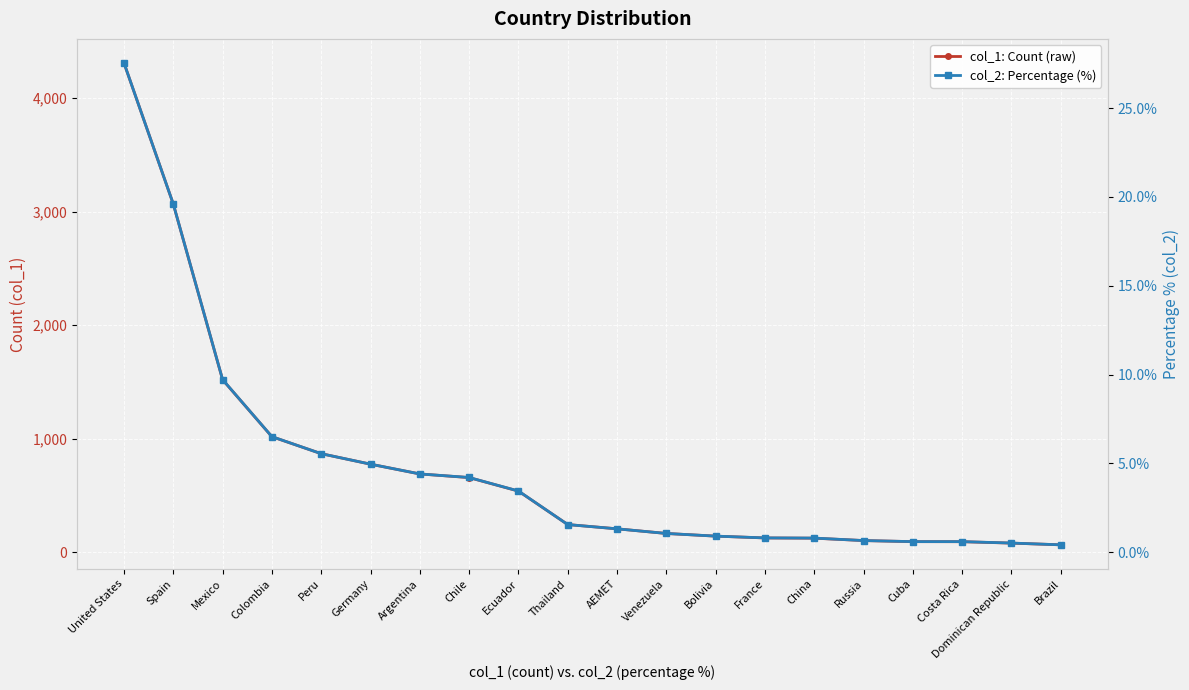

What value does the col_2: Percentage (%) series have at Cuba?

0.6